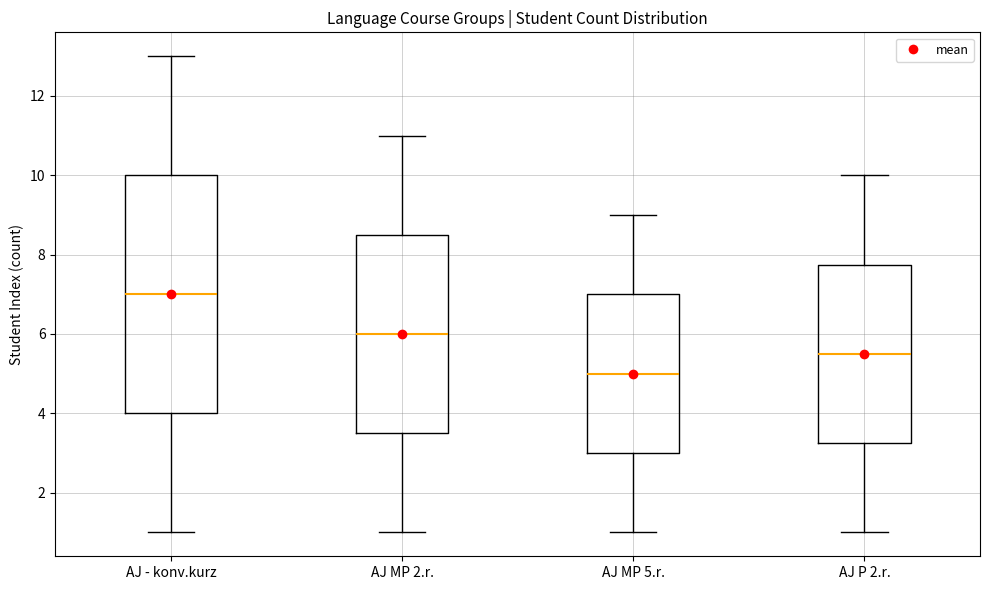

Comparing the boxes themselves (not the whiskers), which one is the tallest?

AJ - konv.kurz